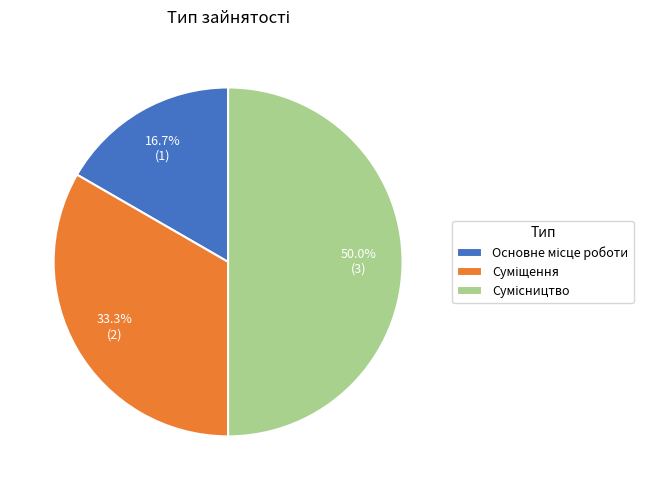

How many slices are in this pie chart?

3